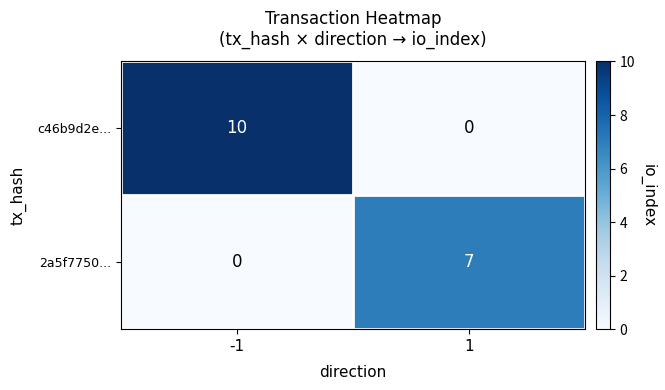

What is the difference between the c46b9d2e... values at 1 and -1?

10